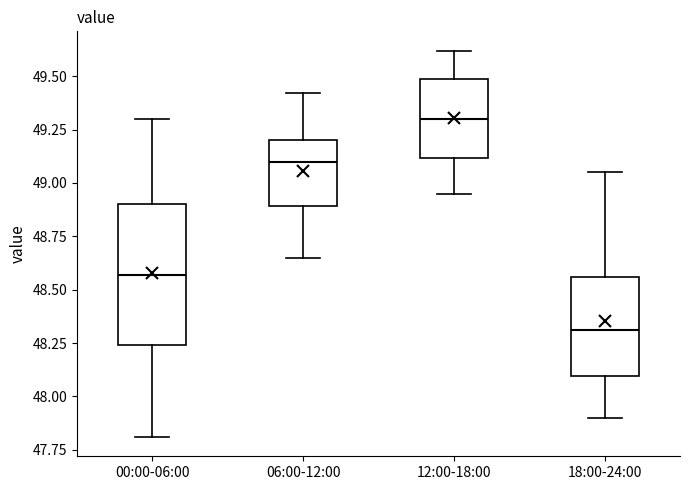

Reading left to right, transcribe this box plot: for each box, give where its median line is, the range the box spans, and where its two whiskers end, as read against the y-axis. The values are not printed on the chart, so give them approximately, as read against the axis.

00:00-06:00: median 48.55, box 48.25 to 48.90, whiskers 47.80 to 49.30
06:00-12:00: median 49.10, box 48.90 to 49.20, whiskers 48.65 to 49.40
12:00-18:00: median 49.30, box 49.10 to 49.50, whiskers 48.95 to 49.60
18:00-24:00: median 48.30, box 48.10 to 48.55, whiskers 47.90 to 49.05